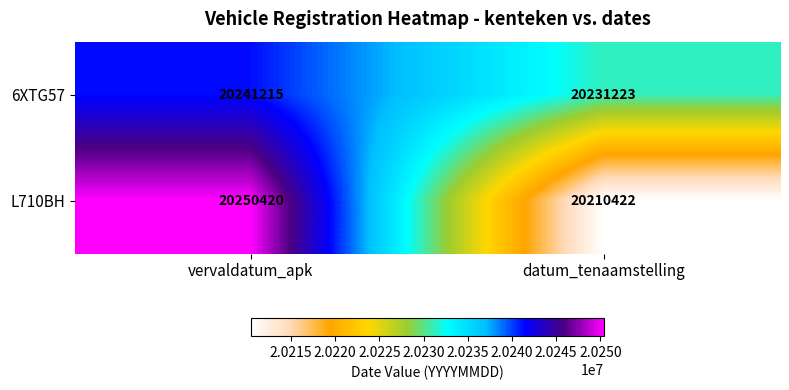

What is the average value of the 6XTG57 series?

20236219